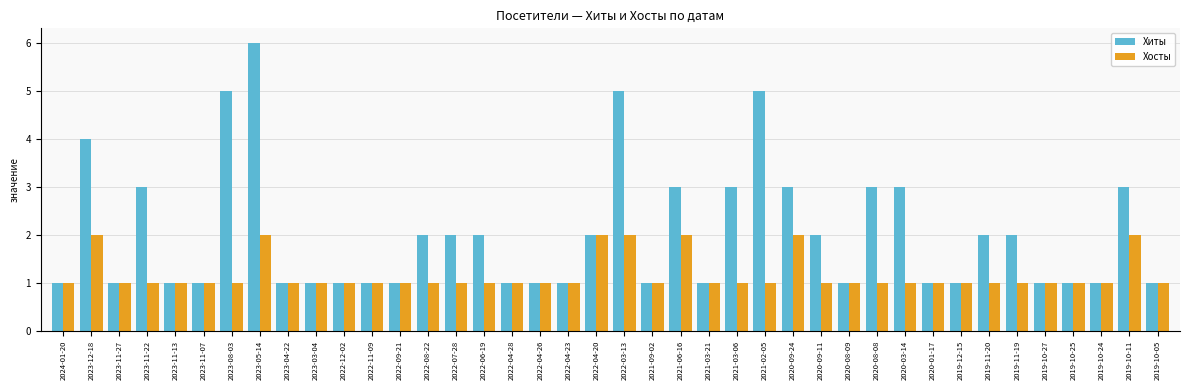

Rank the series by their average value, from lowest to highest.

Хосты, Хиты